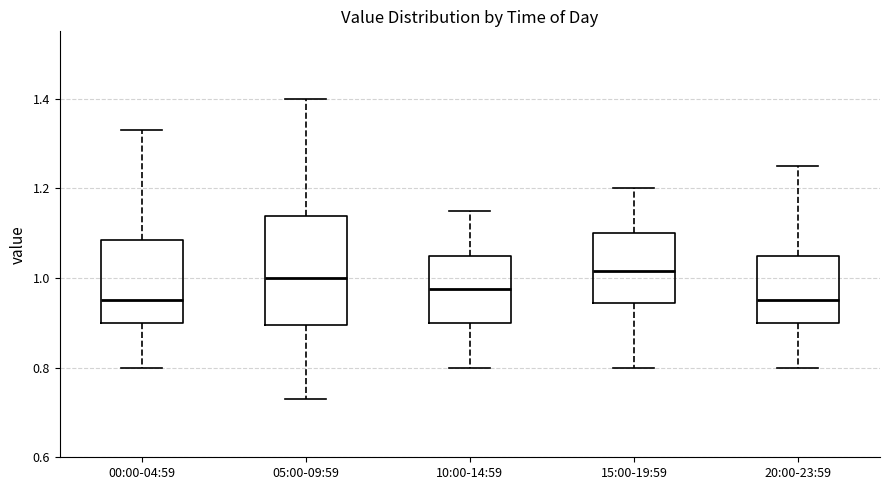

Where is the lower edge of the box for 15:00-19:59 on the y-axis? The values are not printed on the chart, so give them approximately, as read against the axis.

0.94